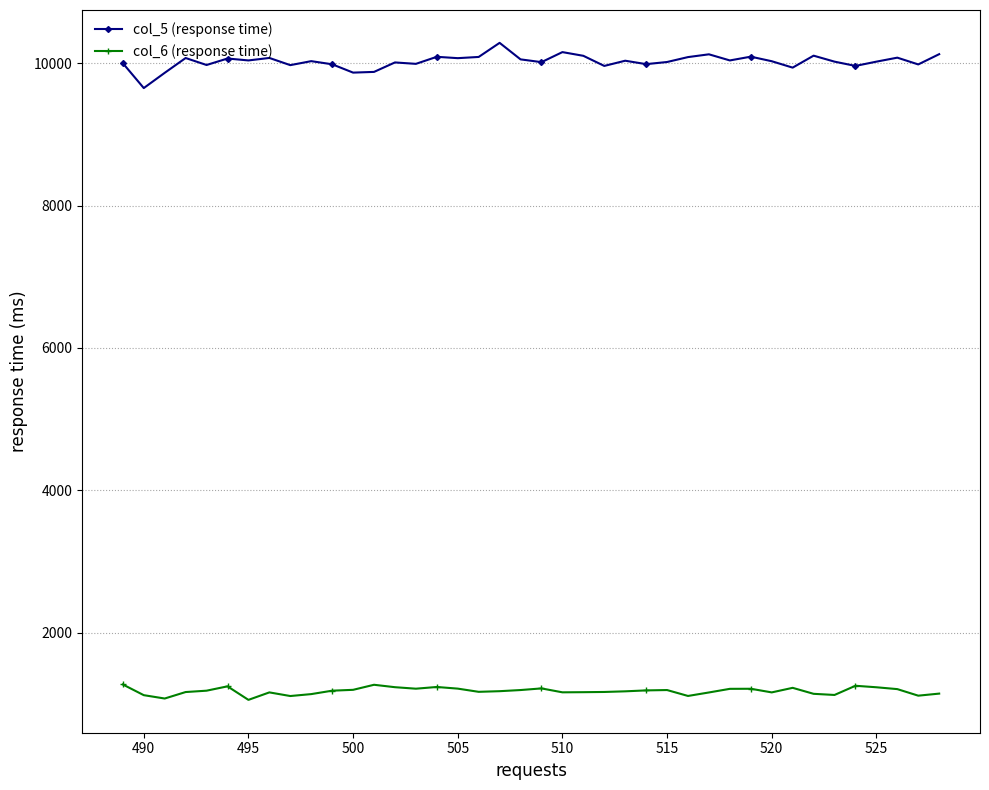

How many lines are shown in the chart?

2